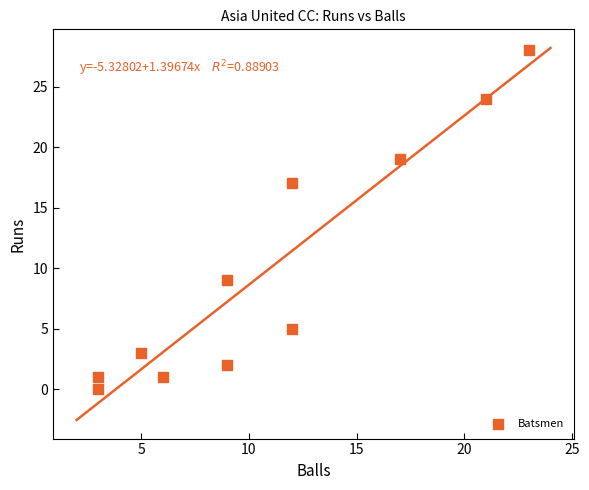

What Y value in the scatter plot is closest to 14?

17